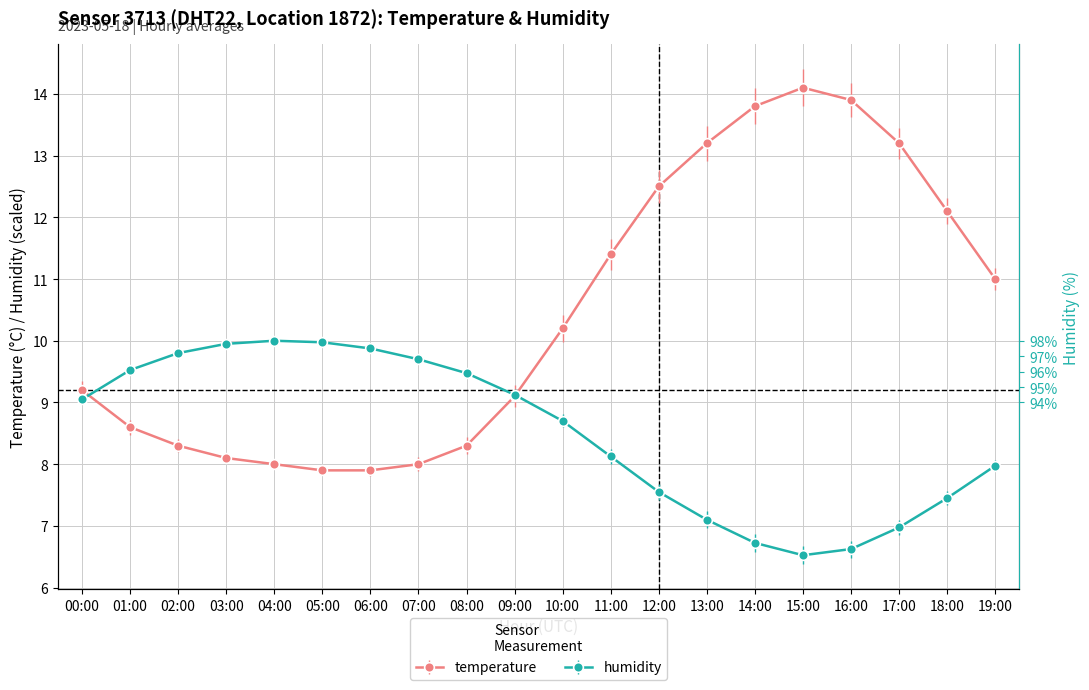

What is the sum of the temperature values at 00:00 and 04:00?

17.2